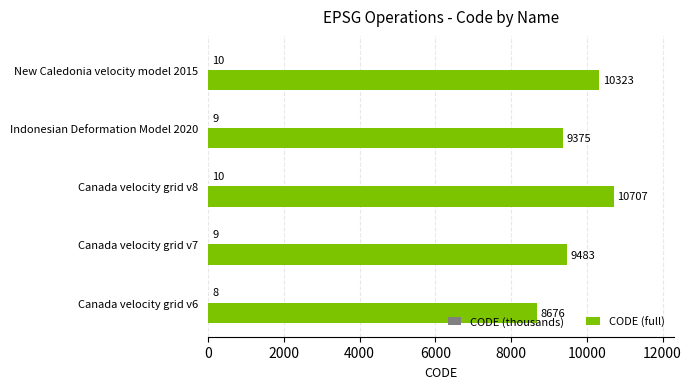

Which series changed the most between Canada velocity grid v6 and Canada velocity grid v7?

CODE (full)